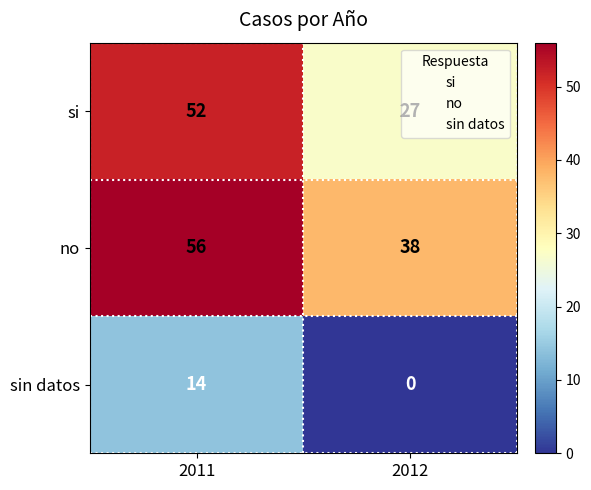

What value does the sin datos series have at 2011, to the nearest 5?

15